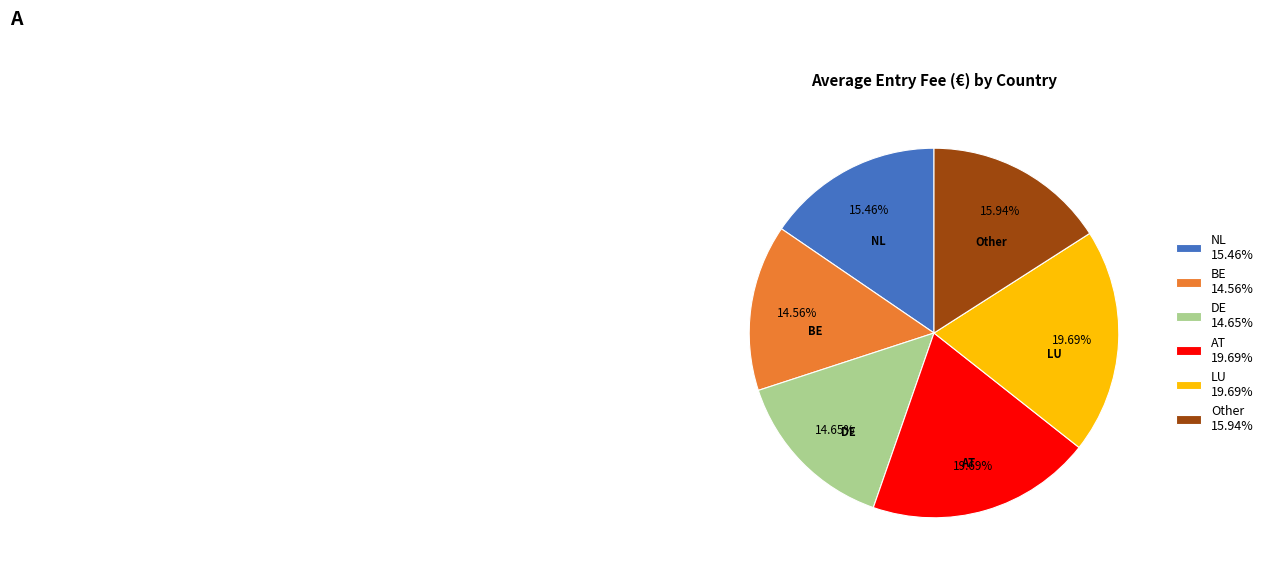

How many segments does this pie chart have?

6